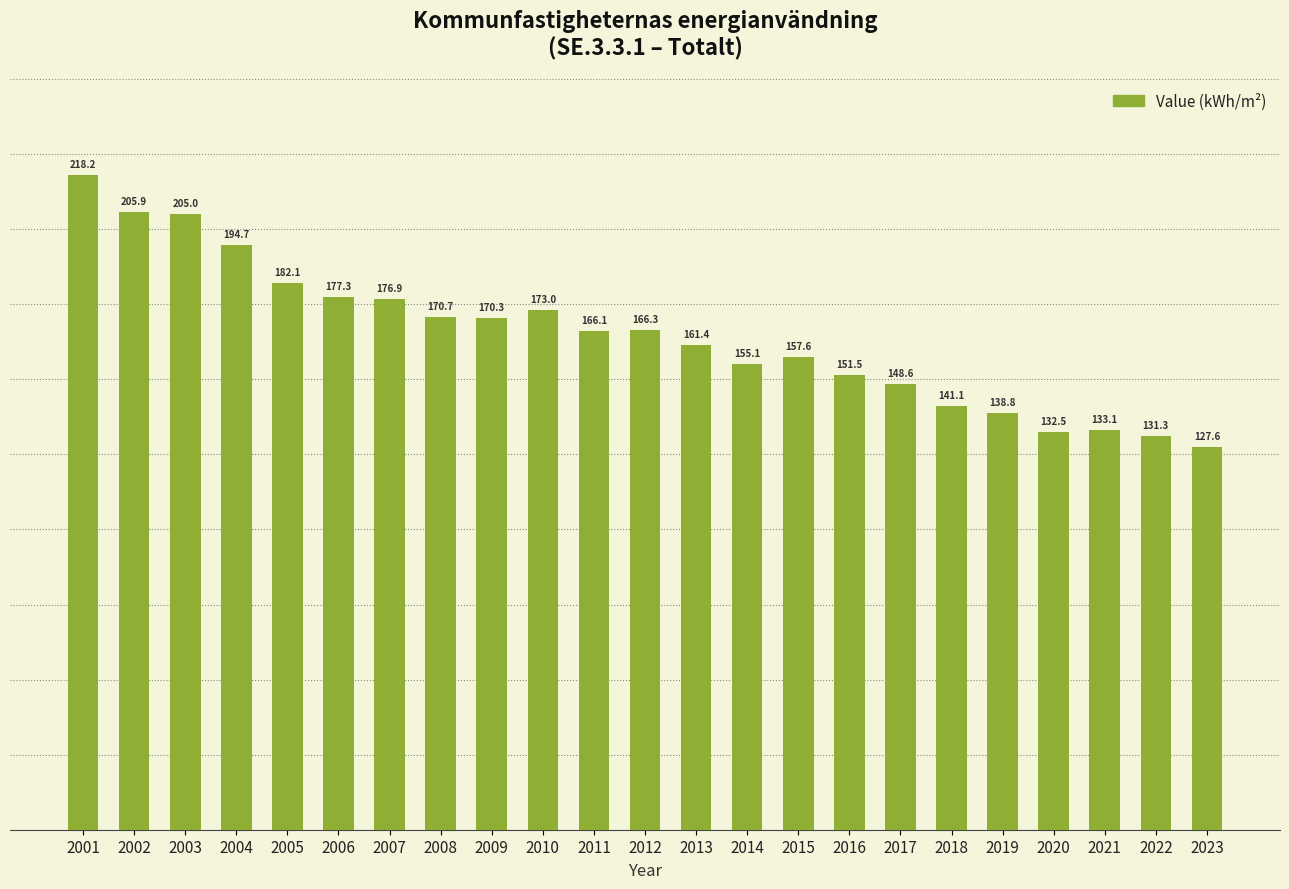

At which label does the data first exceed 166?

2001